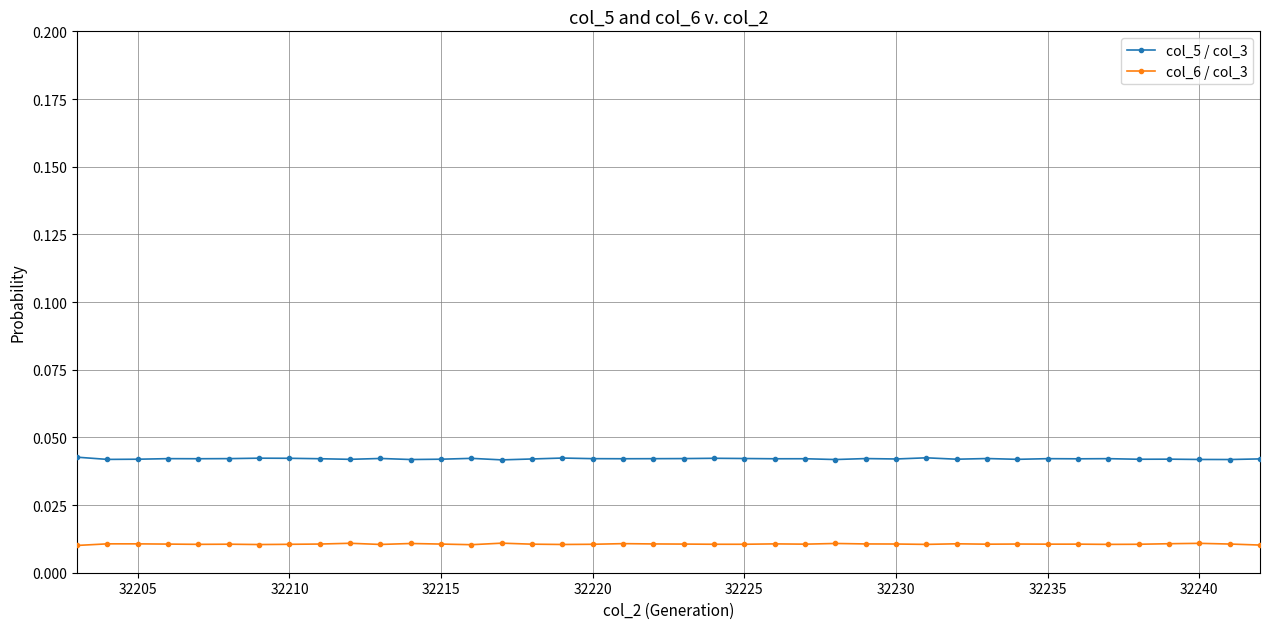

What is the sum of all col_6 / col_3 values?

0.4